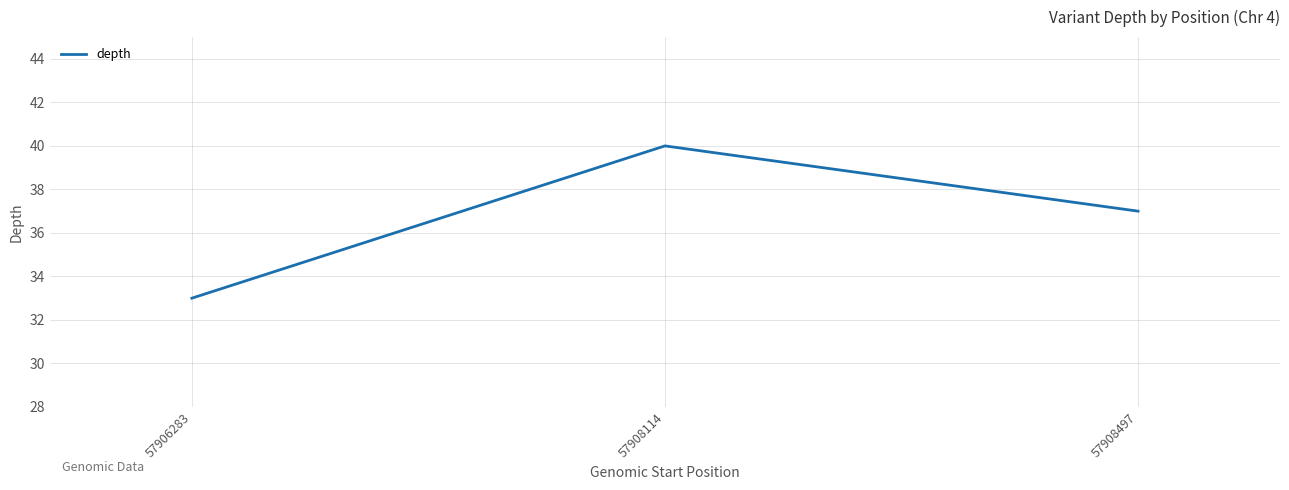

Between 57908497 and 57906283, which is larger?

57908497